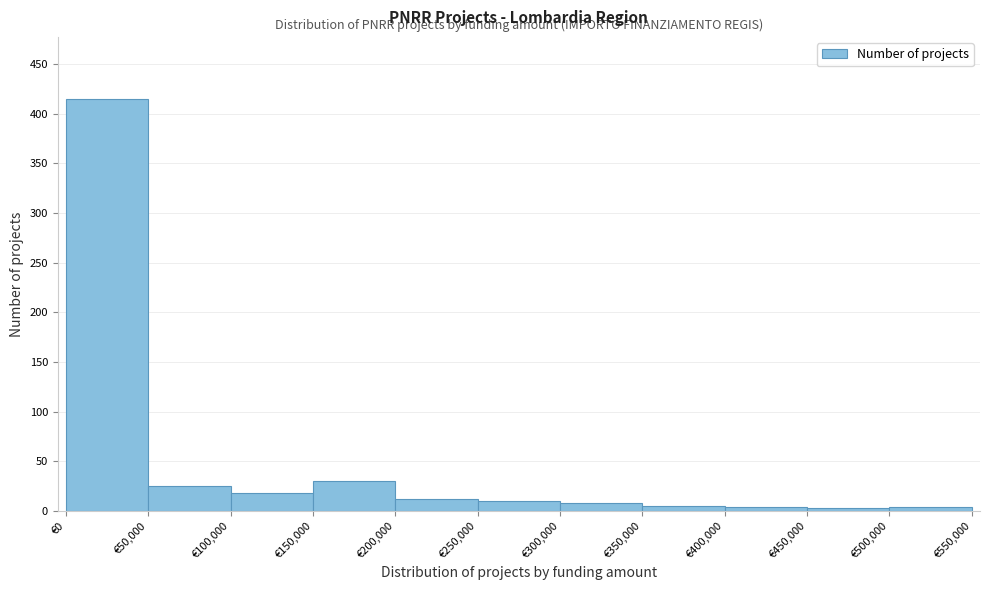

Reading left to right, transcribe this chart: for each bar, give the range it covers on the x-axis and its height. The values are not printed on the chart, so give them approximately, as read against the axis.

0 to 50000: 415
50000 to 100000: 25
100000 to 150000: 20
150000 to 200000: 30
200000 to 250000: 10
250000 to 300000: 10
300000 to 350000: 10
350000 to 400000: 5
400000 to 450000: under 5
450000 to 500000: under 5
500000 to 550000: under 5